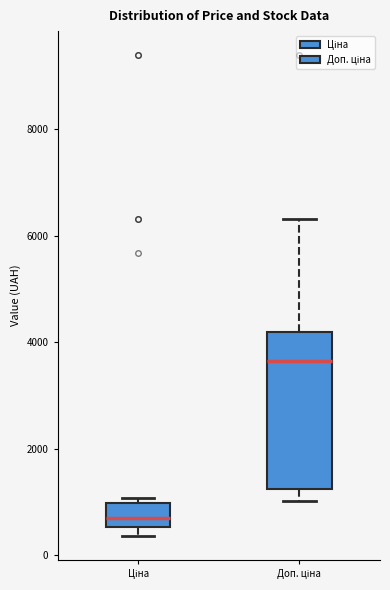

Reading left to right, read every box against the y-axis: the position of its median line, the range the box covers, and the ends of its whiskers. The values are not printed on the chart, so give them approximately, as read against the axis.

Ціна: median 600 (just above the box's lower edge), box 600 to 1000, whiskers 400 to 1000 (just above the box's upper edge)
Доп. ціна: median 3600, box 1200 to 4200, whiskers 1000 to 6400